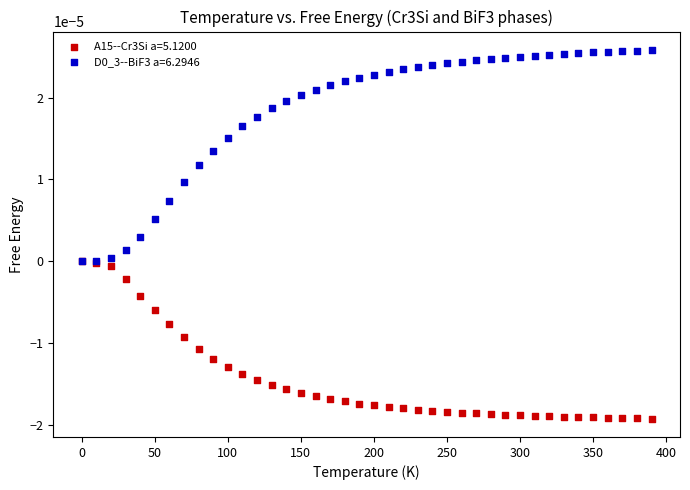

Which series reaches the minimum Y coordinate?

A15--Cr3Si a=5.1200